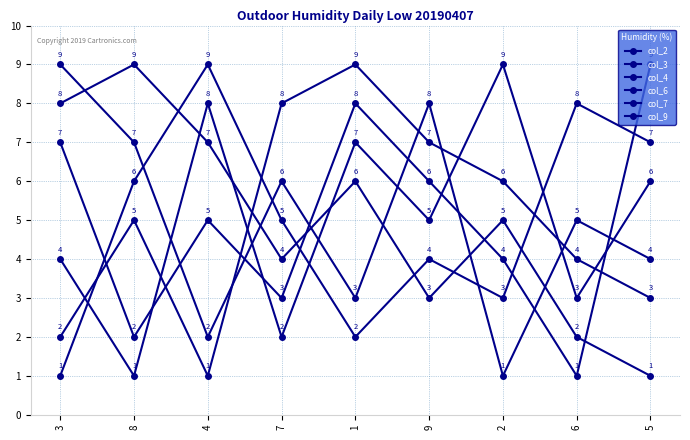

What is the lowest value of the col_3 series?

1